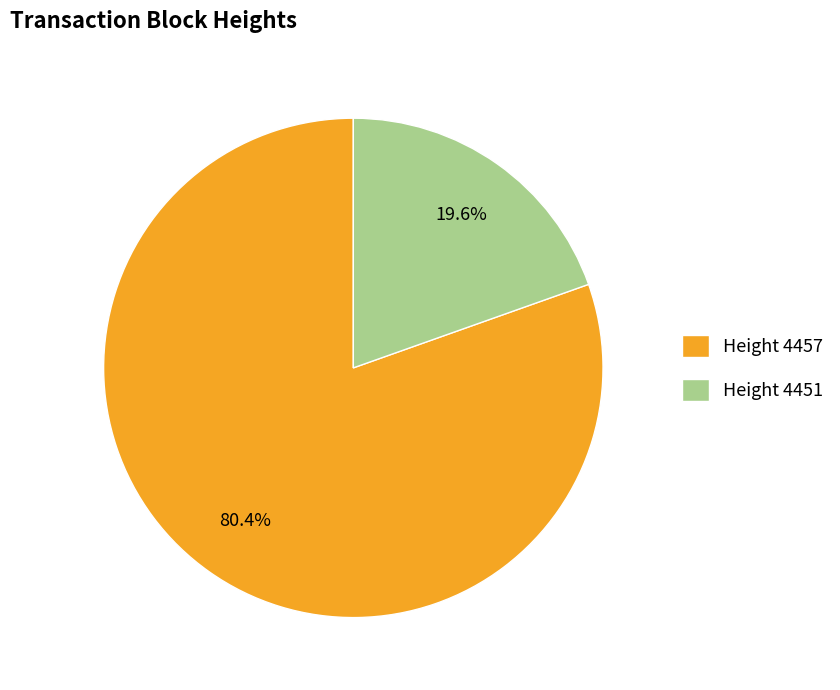

Between Height 4457 and Height 4451, which is larger?

Height 4457